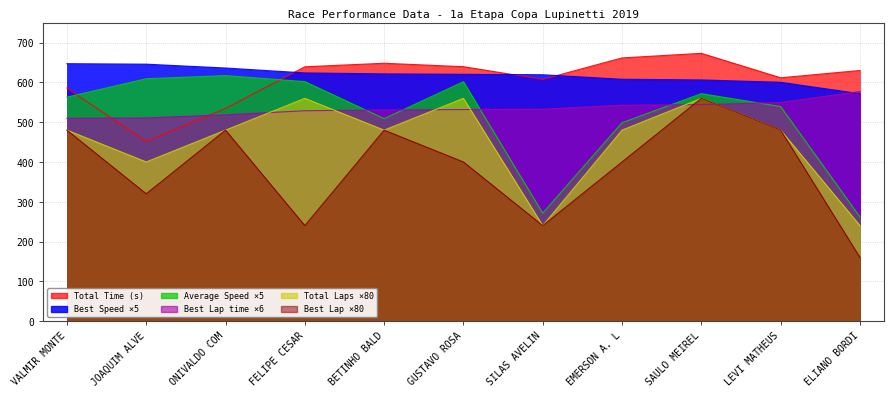

Is it true that Total Laps equals 240.0 at ELIANO BORDI?

True